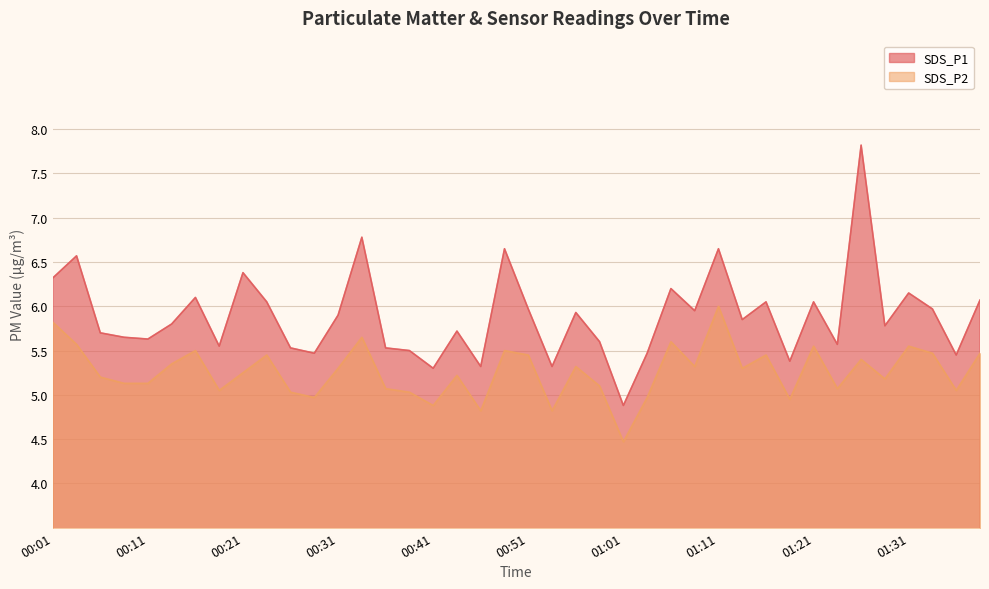

True or false: SDS_P2 and SDS_P1 cross at least once.

False